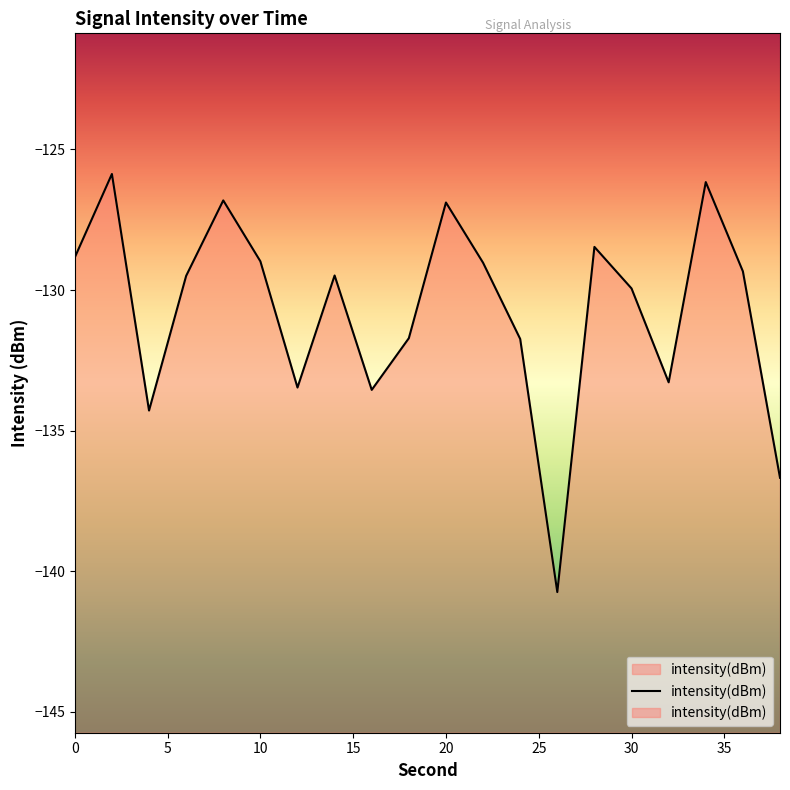

What is the sum of all values?

-2614.8